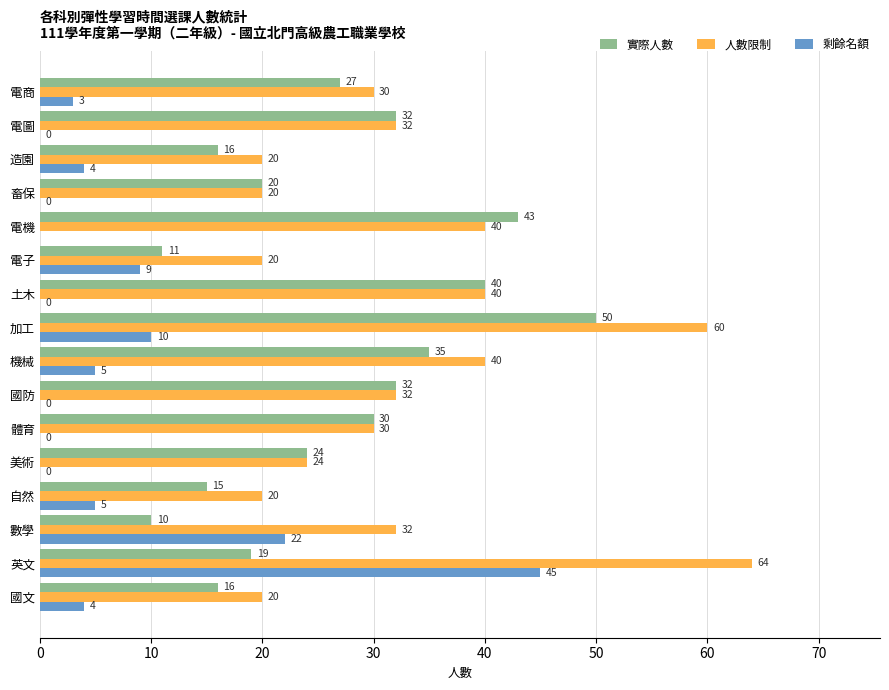

What is the difference between the highest and lowest values at 10?

45